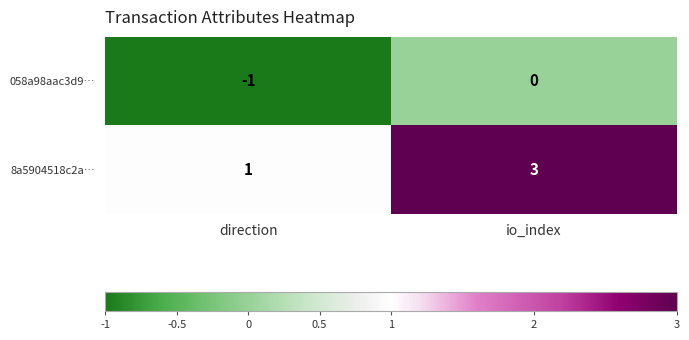

Where is 8a5904518c2a… nearest to the value 2?

direction